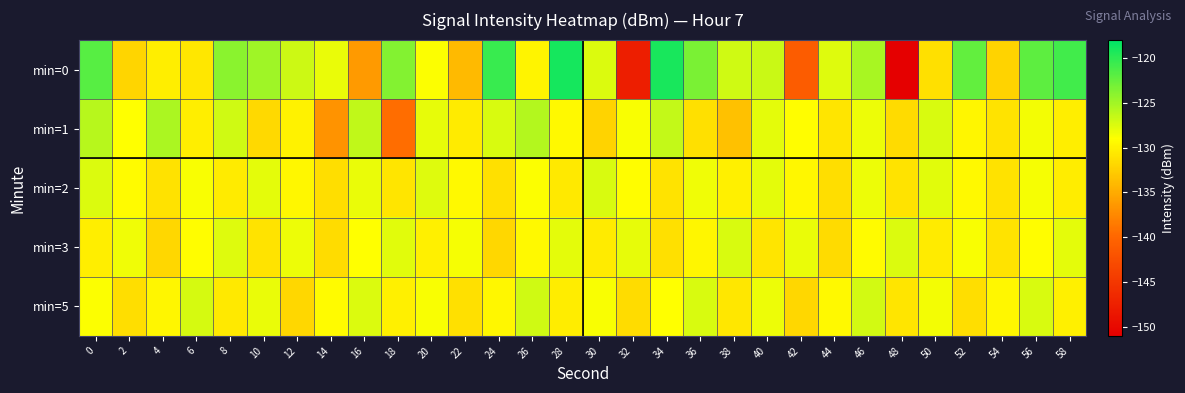

Between 14 and 44, which series saw the biggest shift?

min=1